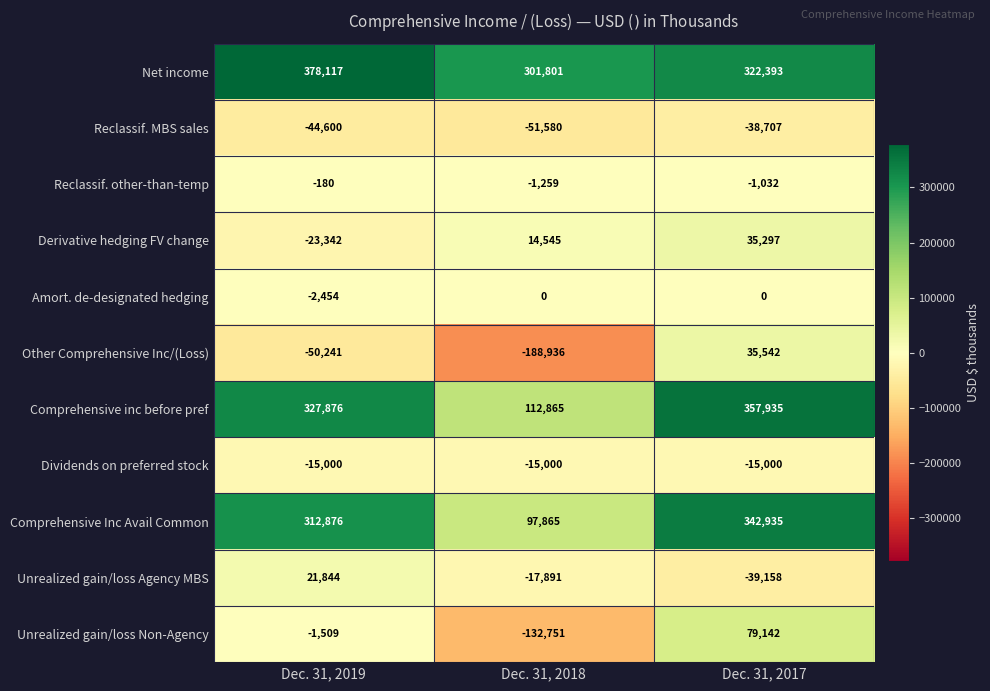

What is the spread (max minus min) of values at Dec. 31, 2018?

490737